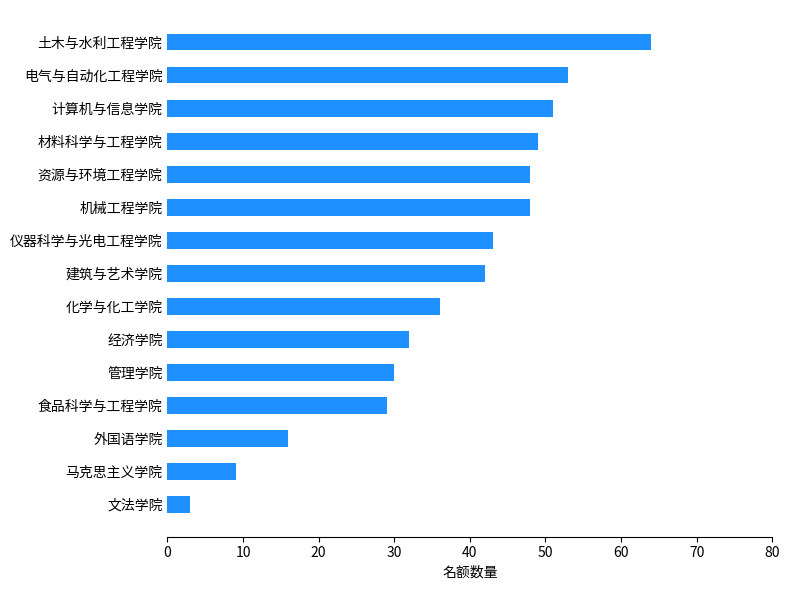

Where is the data nearest to the value 33?

经济学院